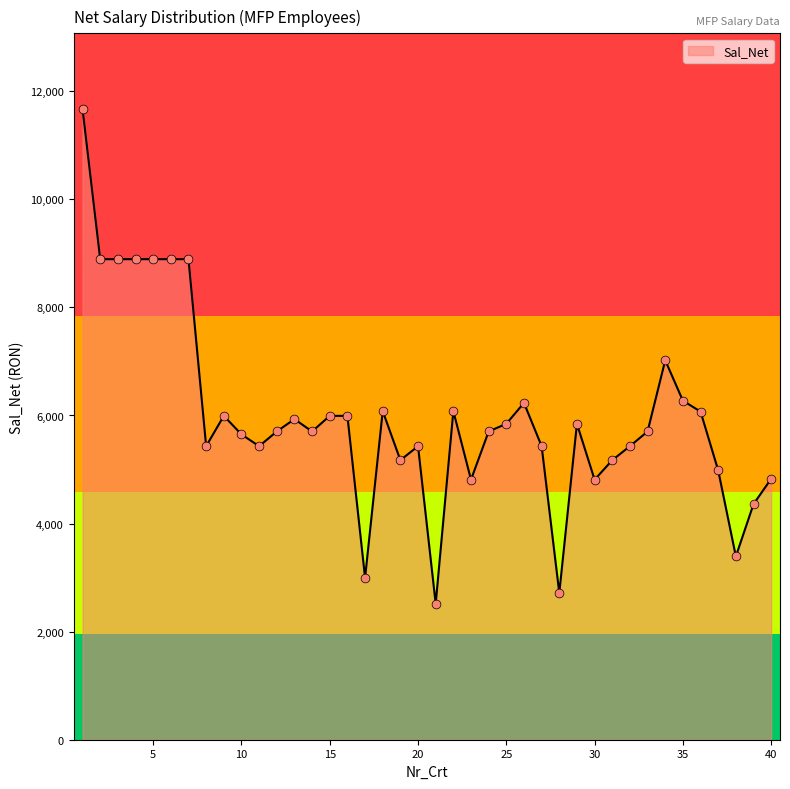

What is the smallest value displayed?

2517